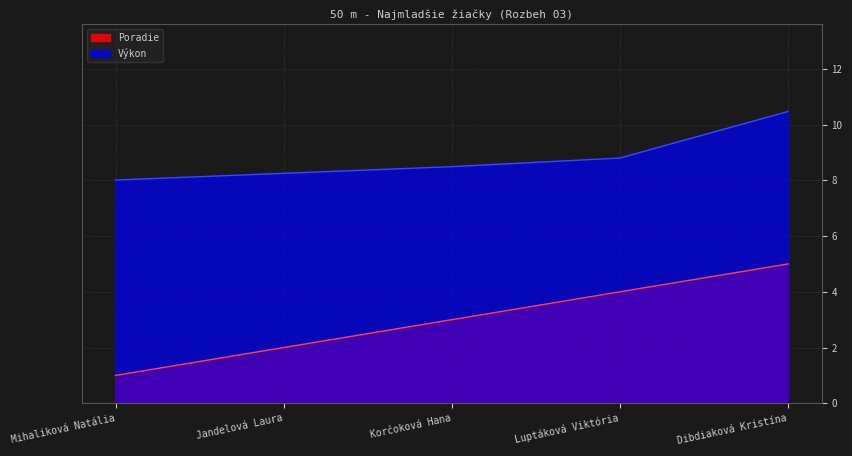

What is the maximum value shown in the chart?

10.5